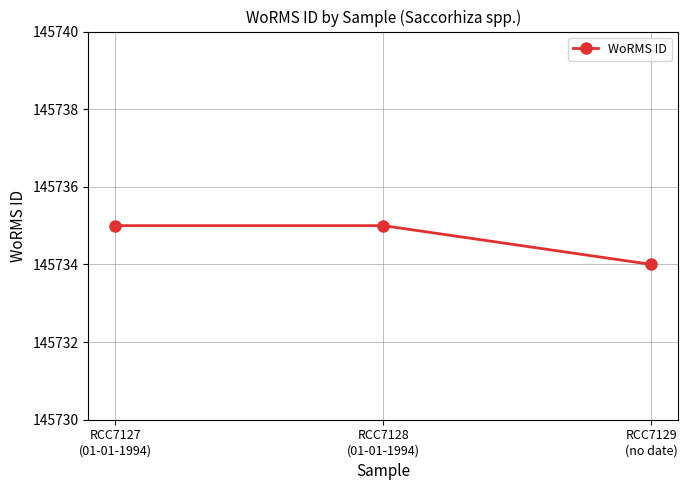

The value at RCC7128
(01-01-1994) is 145735. True or false?

True